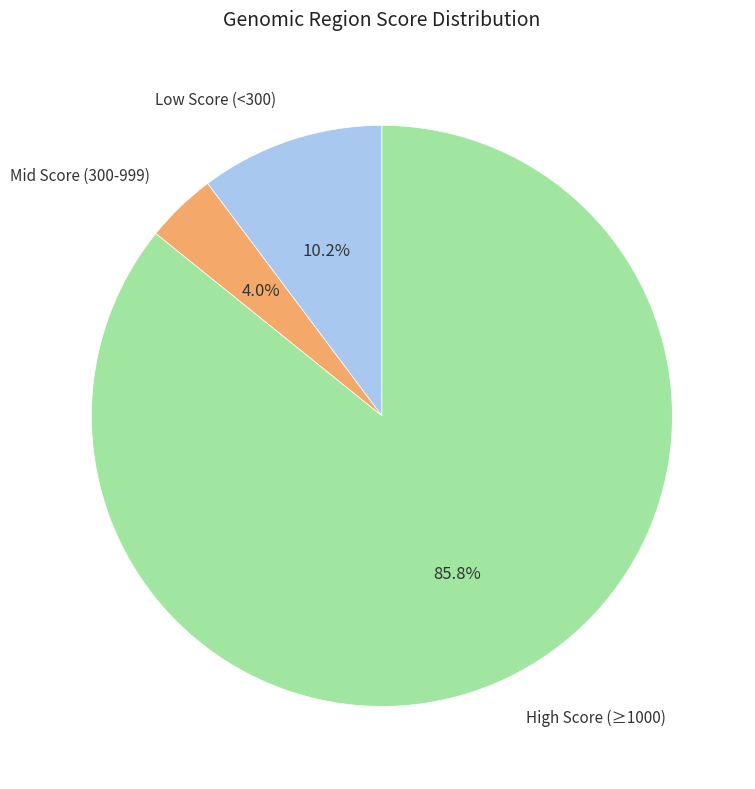

Do High Score (≥1000) and Mid Score (300-999) together represent more than half of the pie?

Yes